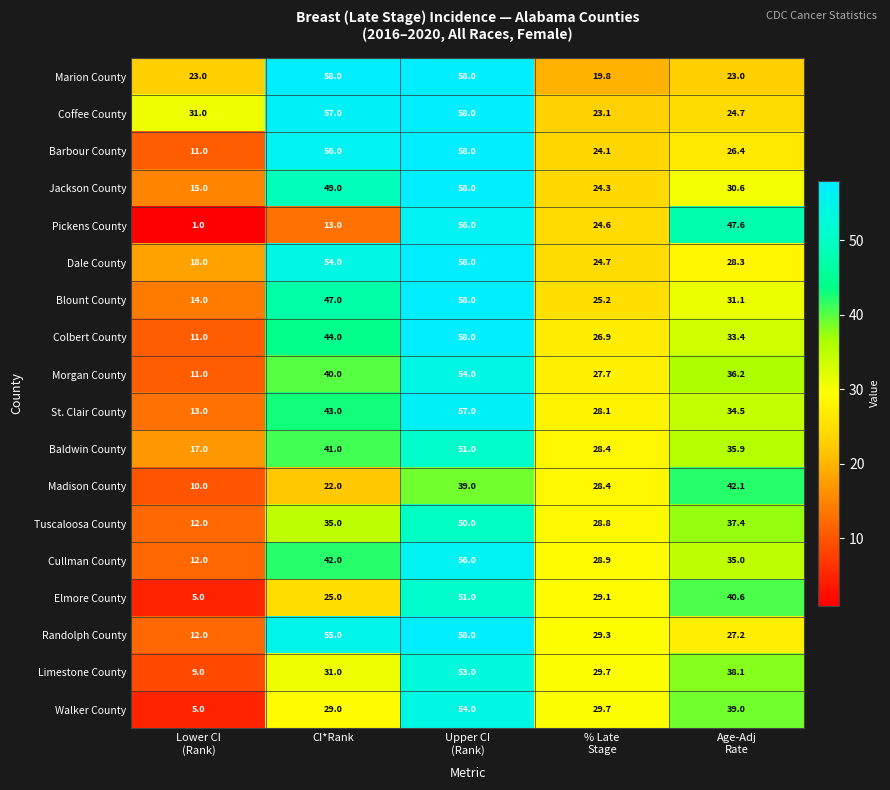

Count the number of data series in this chart.

18